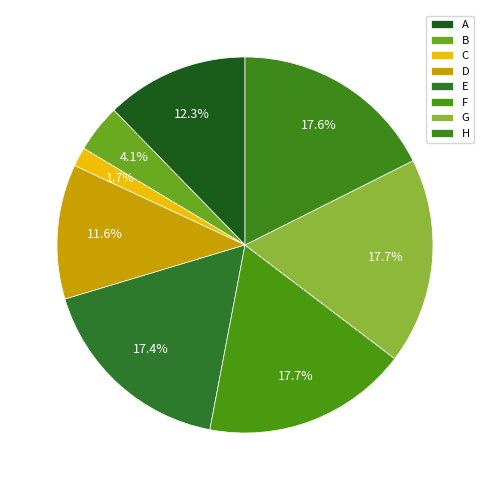

To the nearest percent, what is the difference between the largest and smallest slice percentages?

16%